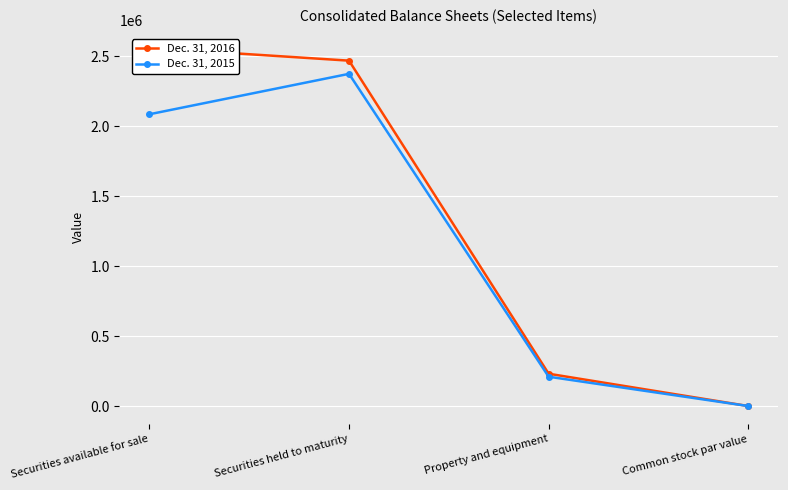

Reading left to right, extract all data points from this chart.

Dec. 31, 2016: 2562000.0	2470117.0	231127.0	3.3
Dec. 31, 2015: 2086745.0	2375851.0	209763.0	3.3